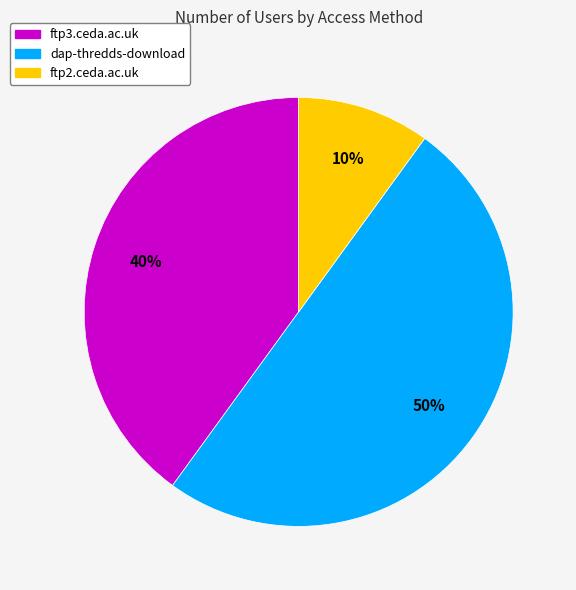

To the nearest percent, what percentage of the pie is ftp3.ceda.ac.uk?

40%